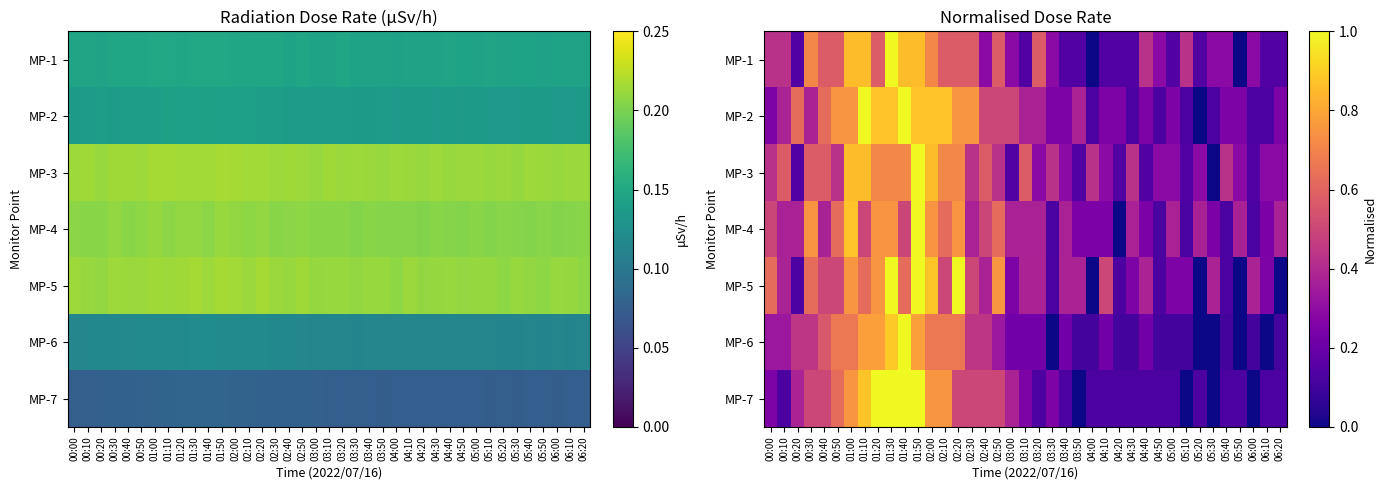

How many distinct data groups are displayed?

7